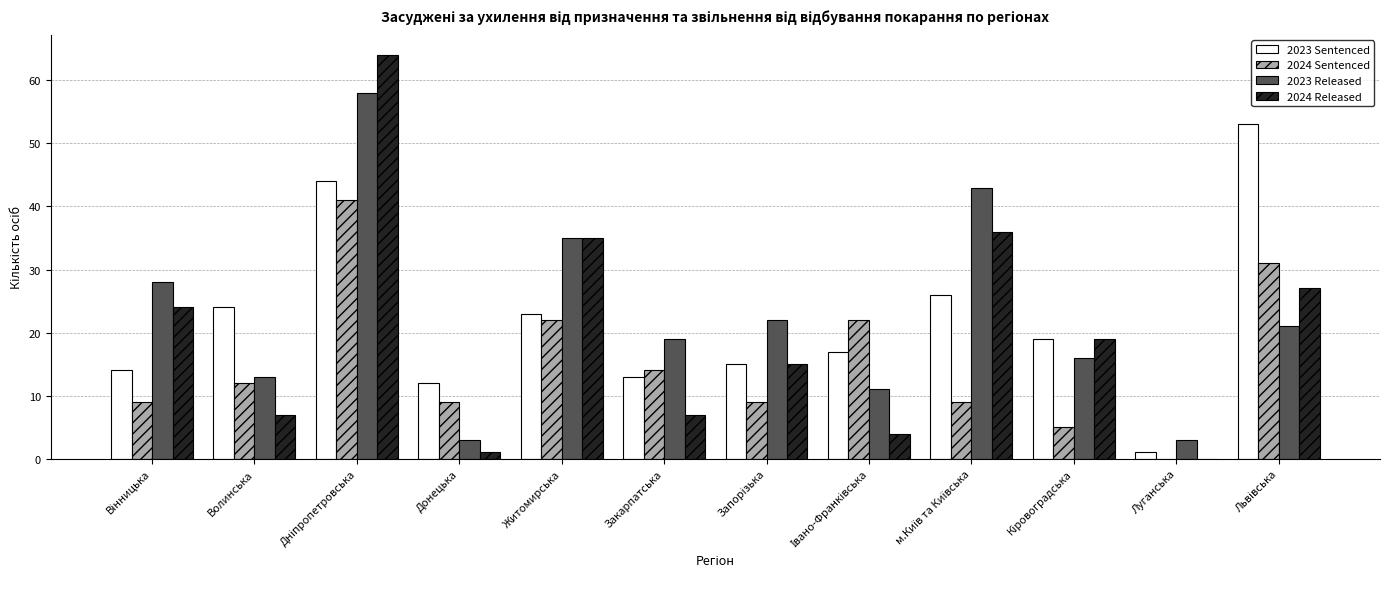

Are the bars horizontal?

No